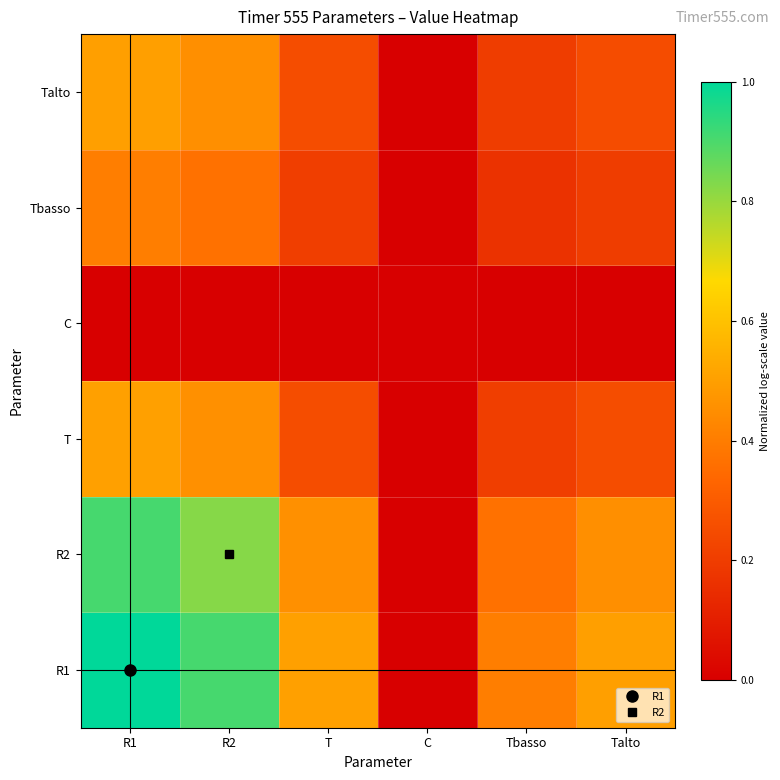

What is the total value across all series at R1?

3.3